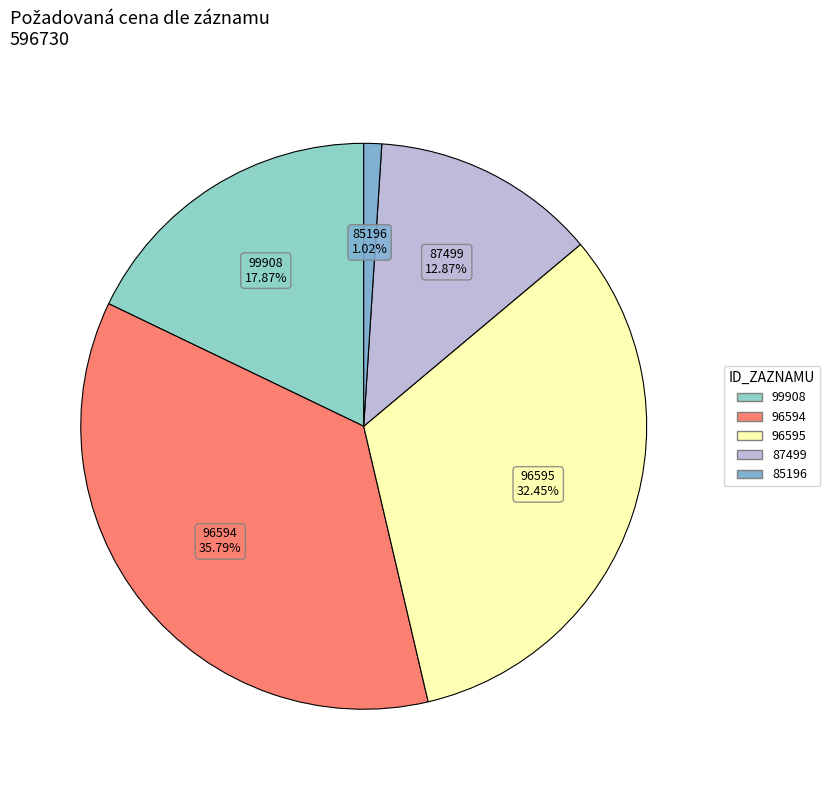

Is there any slice that represents more than half of the pie?

No